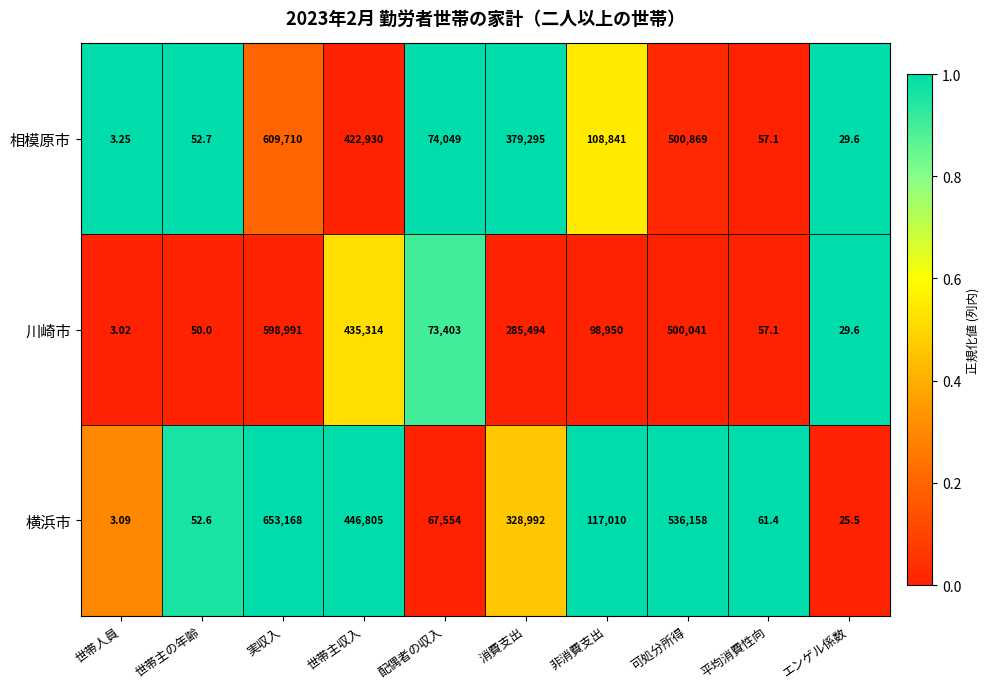

Between 消費支出 and 可処分所得, which series saw the biggest shift?

川崎市